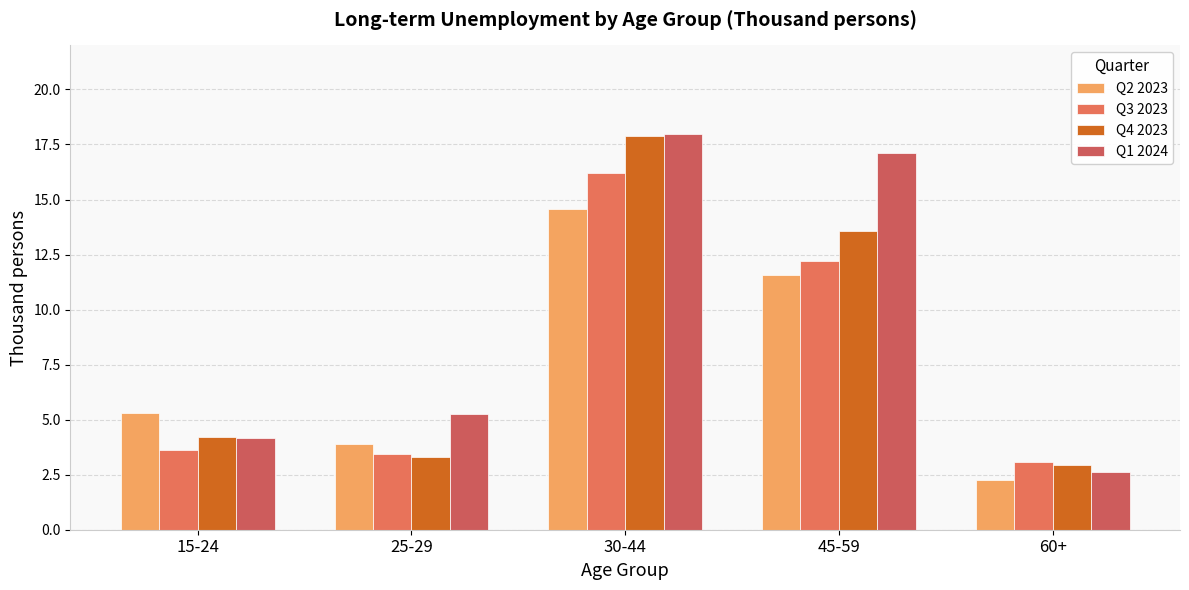

Is the value of Q1 2024 at 15-24 greater than the value of Q2 2023 at 25-29?

Yes